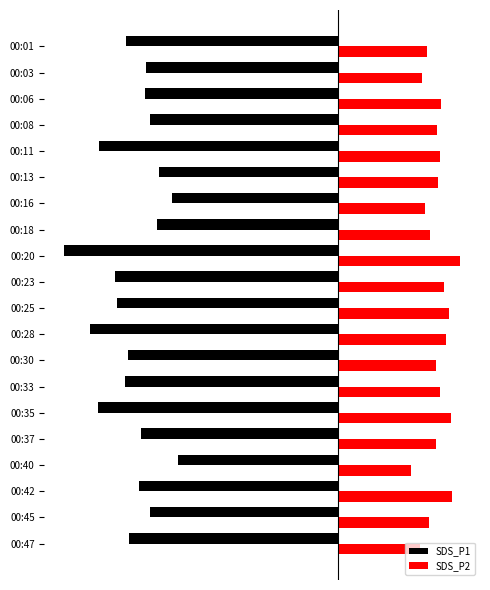

What are all the series names shown in the legend?

SDS_P1, SDS_P2